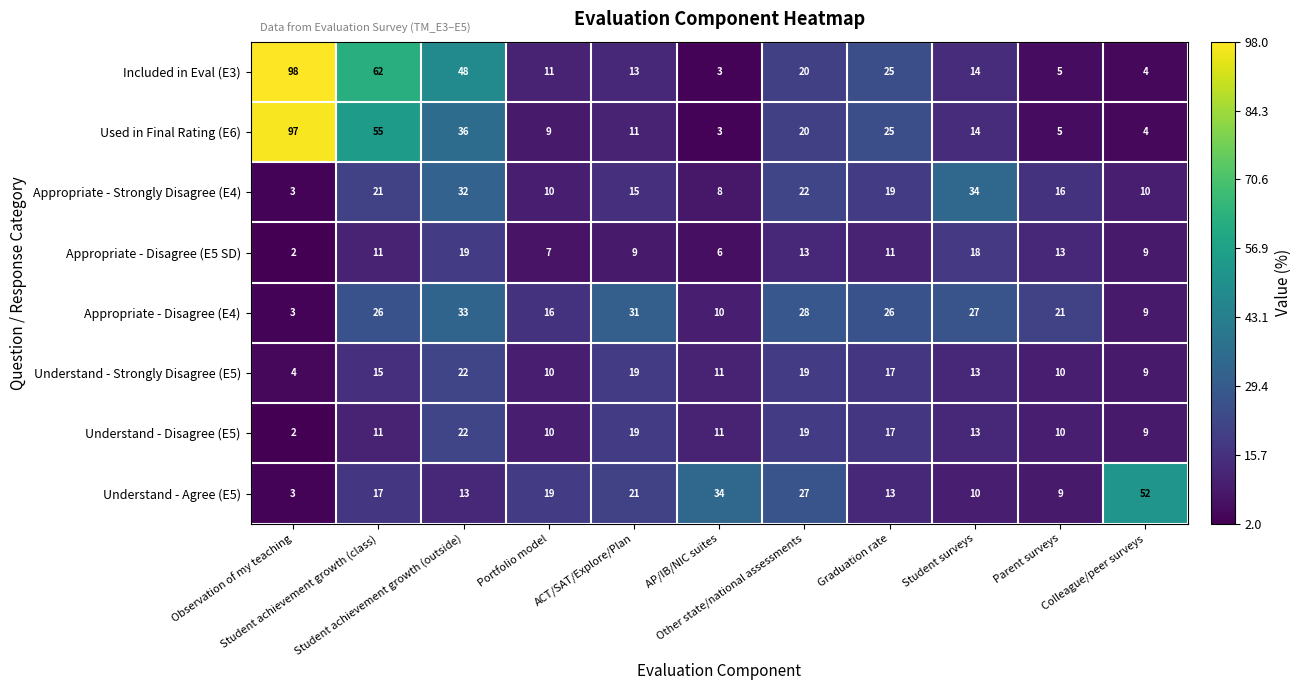

At how many categories does at least one series exceed 71?

1